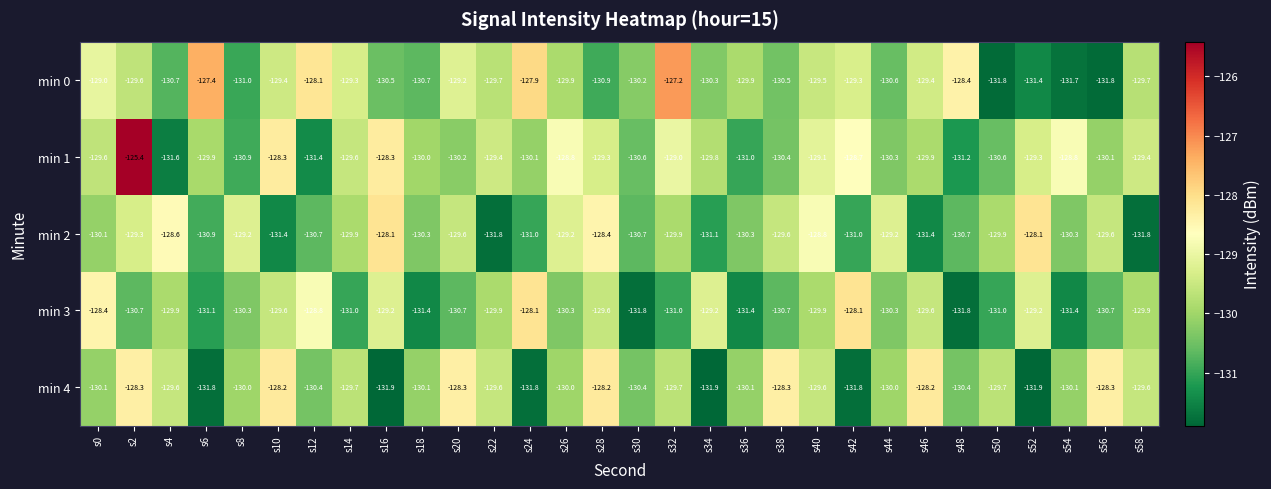

Is the value of min 4 at s54 greater than the value of min 3 at s16?

No